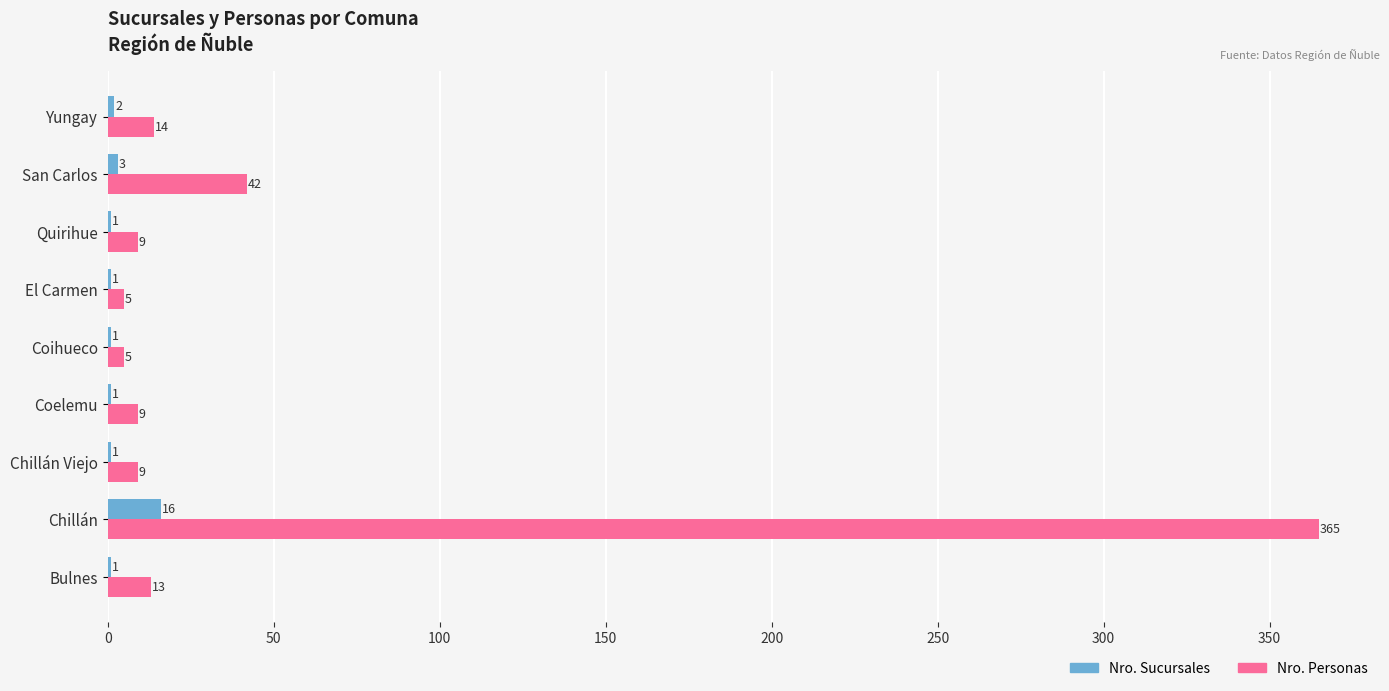

What is the sum of all Nro. Sucursales values?

27